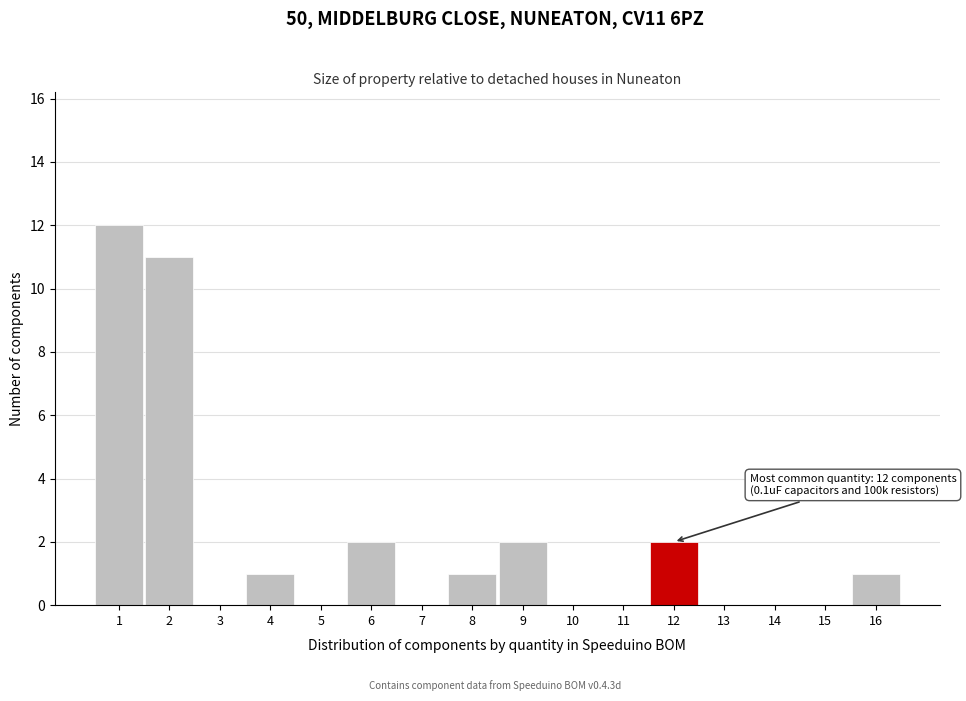

Which range on the x-axis has the tallest bar?

0.5 to 1.5